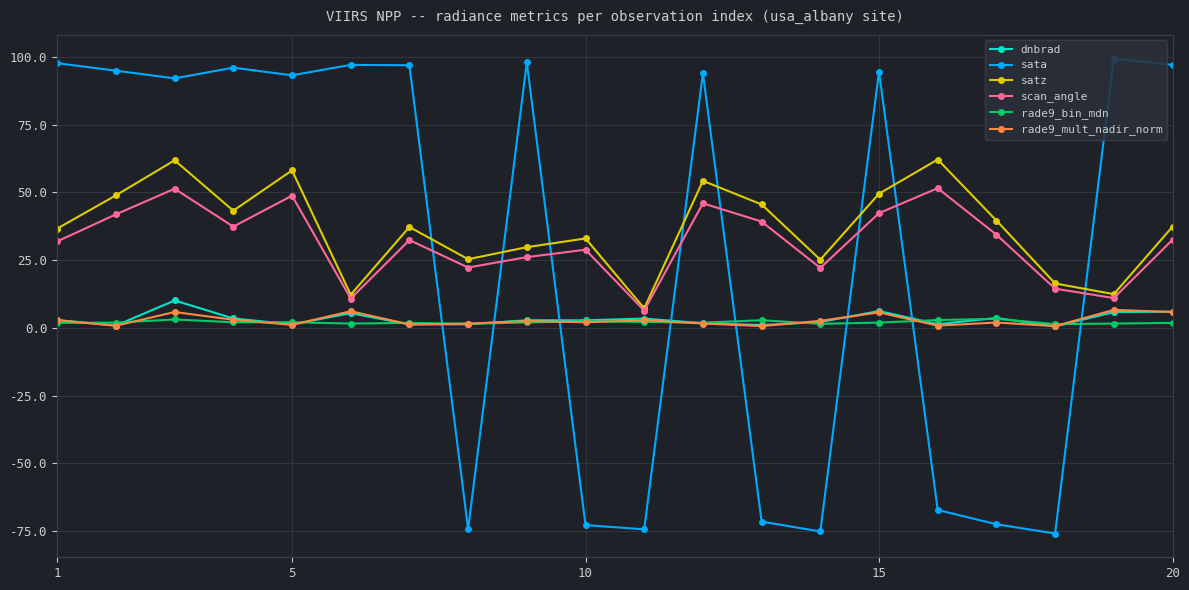

After their last crossing, which series has the higher values: rade9_bin_mdn or rade9_mult_nadir_norm?

rade9_mult_nadir_norm